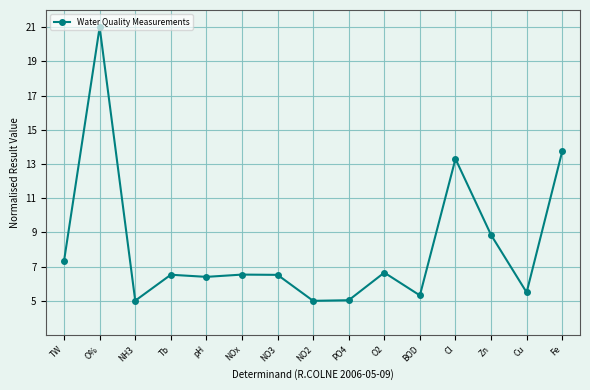

True or false: the data shows 11.6 at NO3.

False